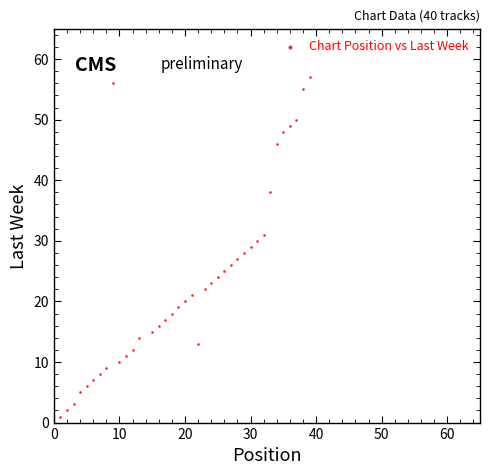

What is the range of X values (max minus min)?

38